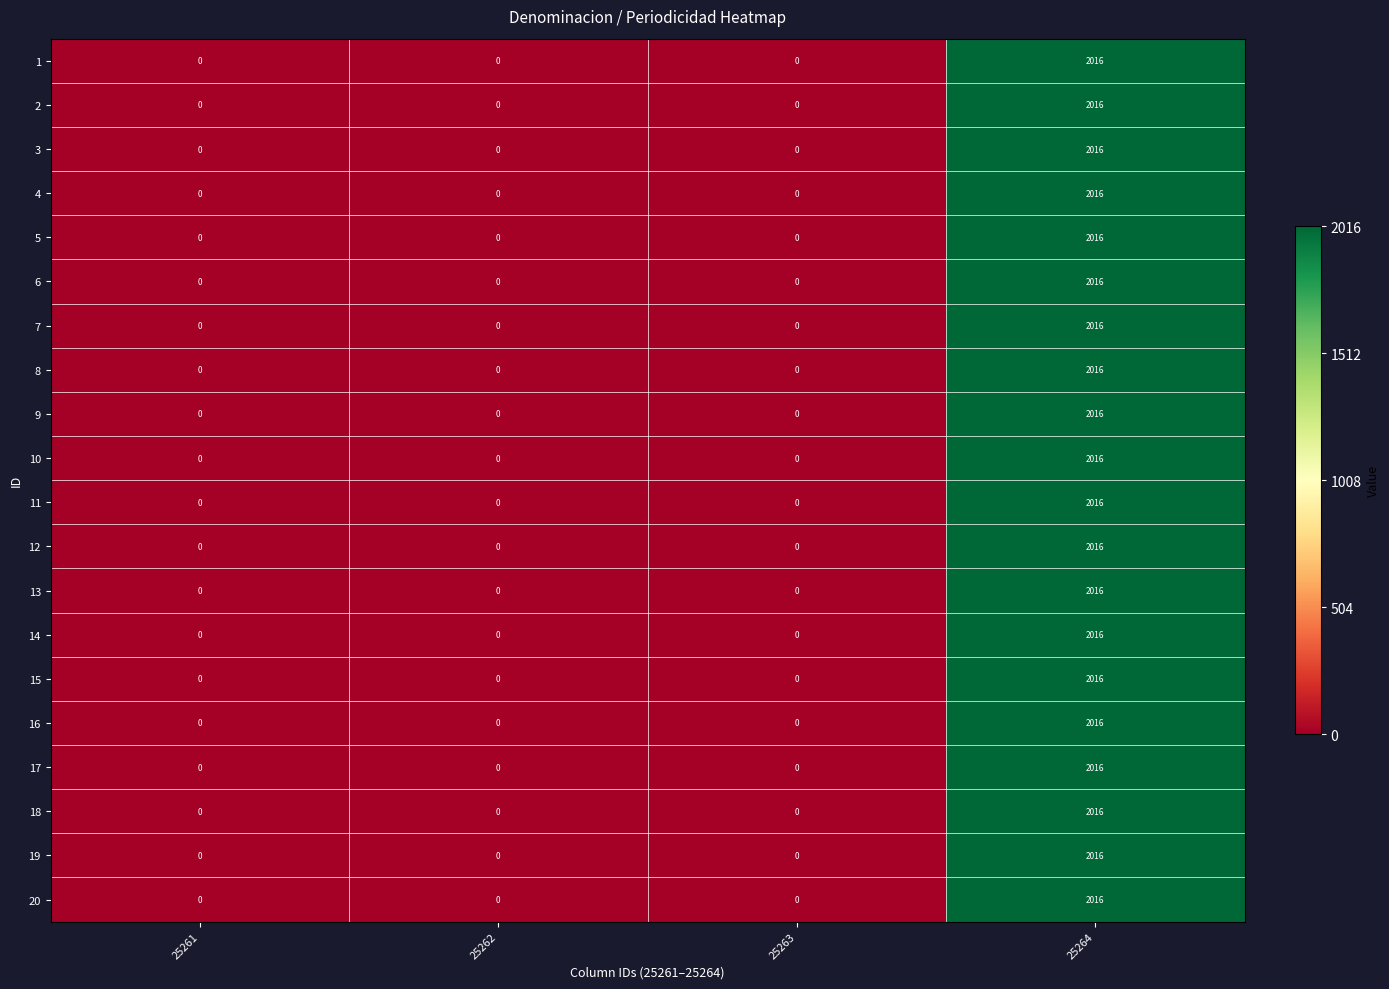

The value of 14 at 25262 is 0. True or false?

True